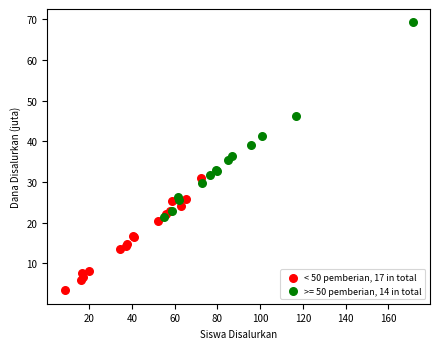

Which series has the widest spread of Y values?

>= 50 pemberian, 14 in total